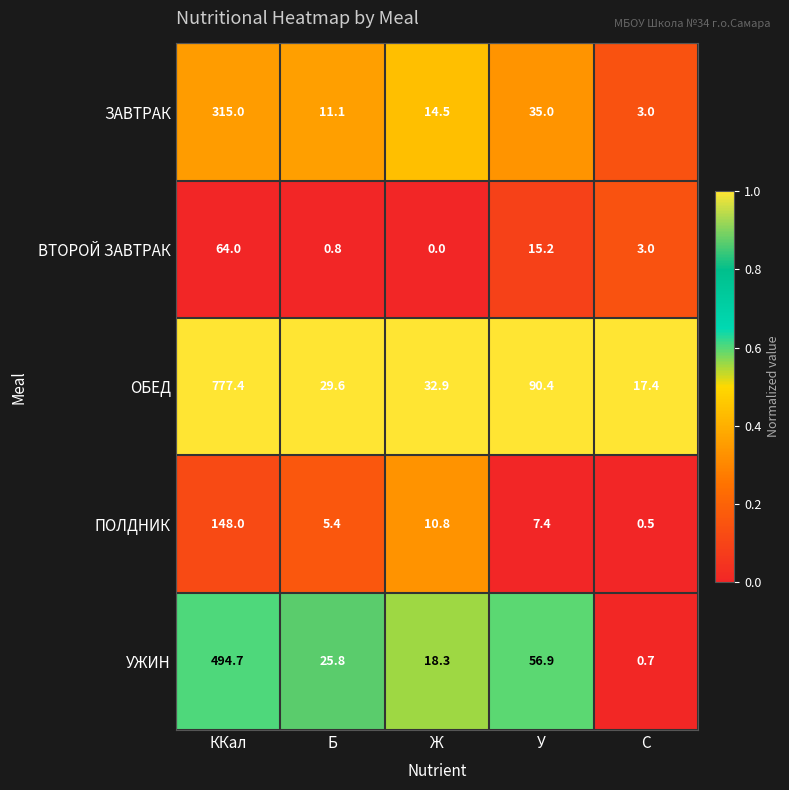

Rank the series by their maximum value, from lowest to highest.

ВТОРОЙ ЗАВТРАК, ПОЛДНИК, ЗАВТРАК, УЖИН, ОБЕД